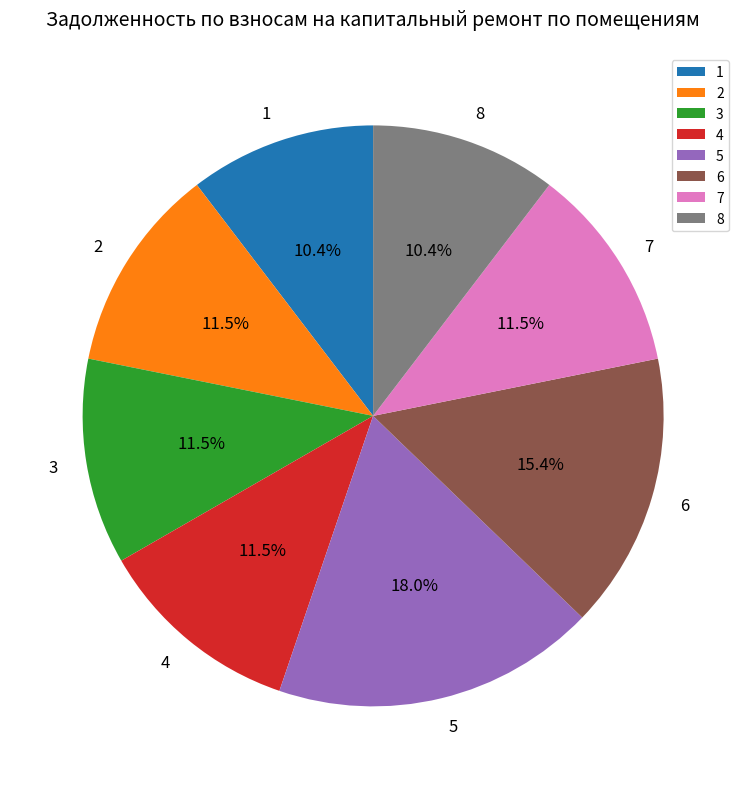

How many segments does this pie chart have?

8